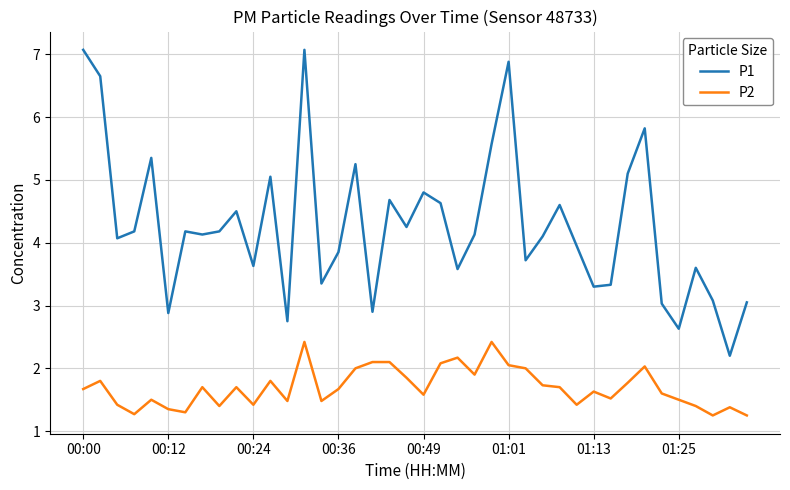

Which series has the largest total across all categories?

P1